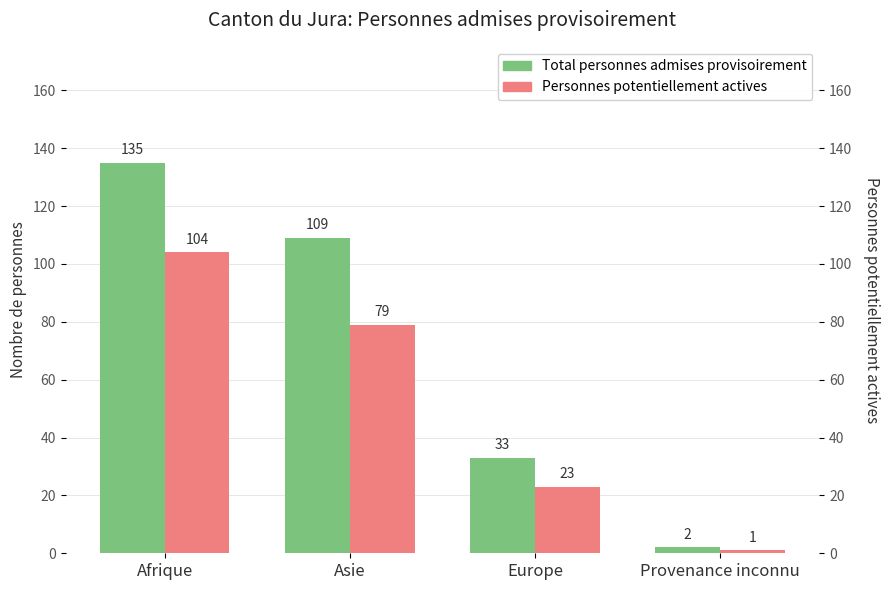

How many bars are there in each group?

2